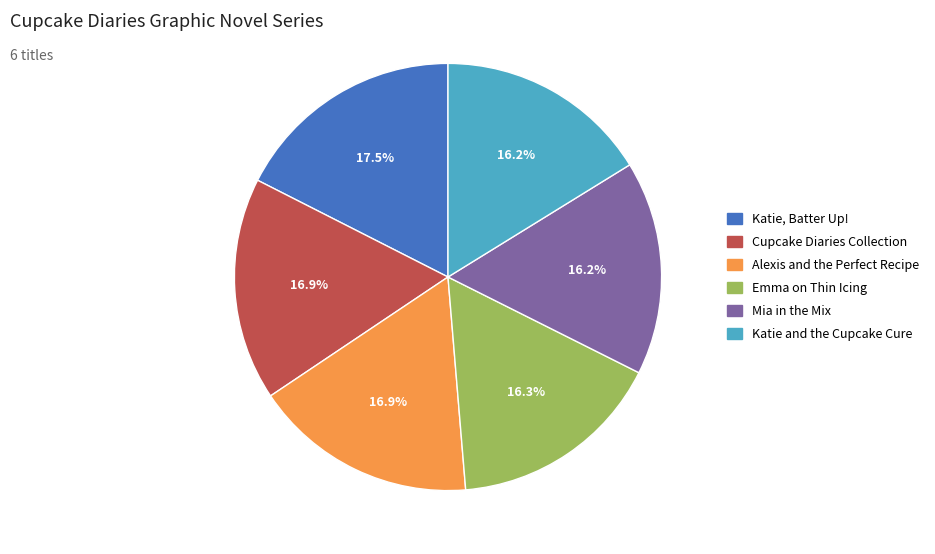

How many slices are in this pie chart?

6